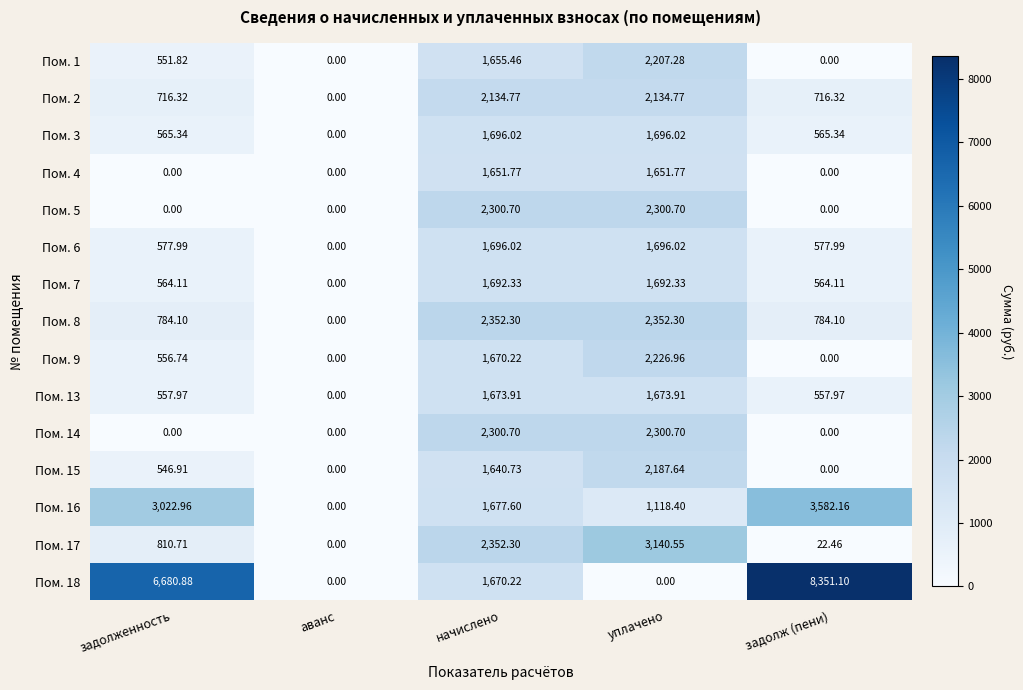

What is the difference between the highest and lowest values at задолженность?

6680.9